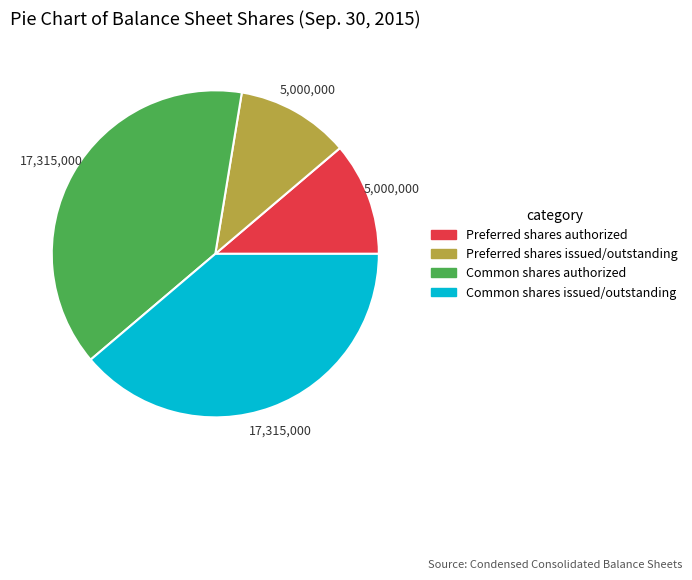

Is there any slice that represents more than half of the pie?

No